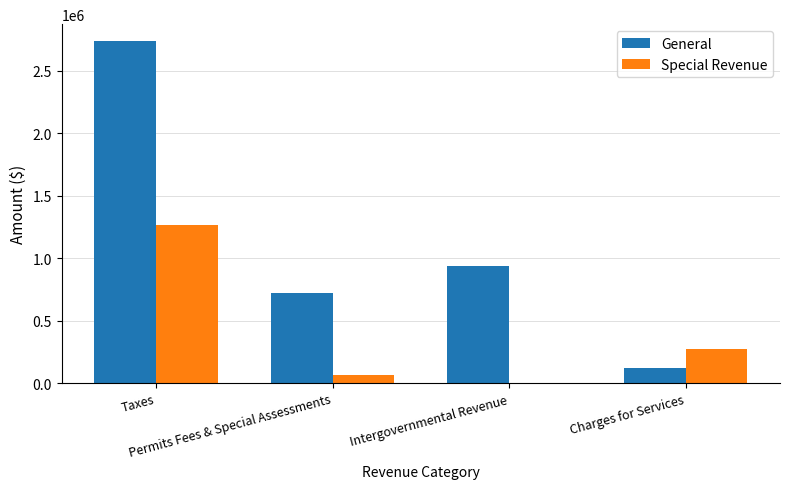

At which label is Special Revenue closest to 634295?

Charges for Services